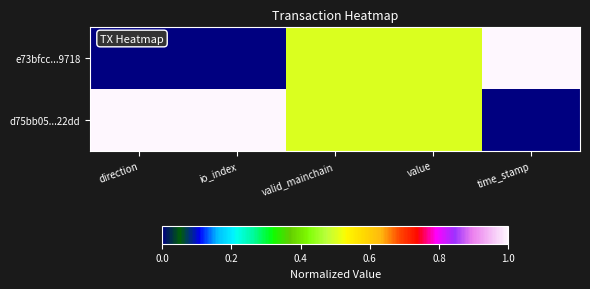

Reading right to left, what are all the values shown in this chart?

e73bfcc...9718: time_stamp=1.0	value=0.5	valid_mainchain=0.5	io_index=0.0	direction=0.0
d75bb05...22dd: time_stamp=0.0	value=0.5	valid_mainchain=0.5	io_index=1.0	direction=1.0